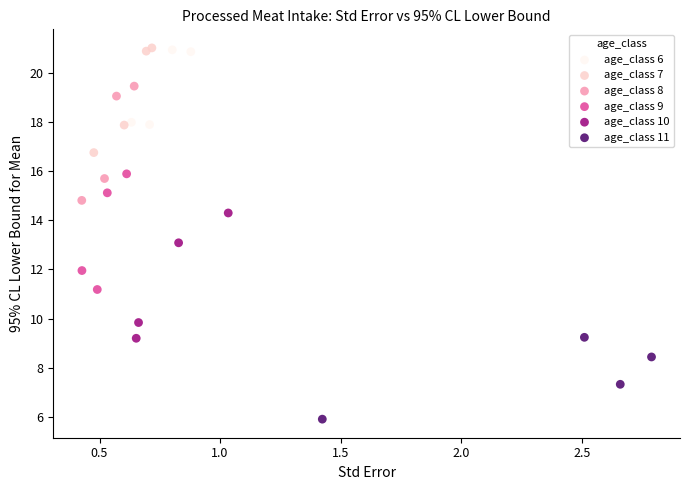

Which series contains the lowest Y value?

age_class 11